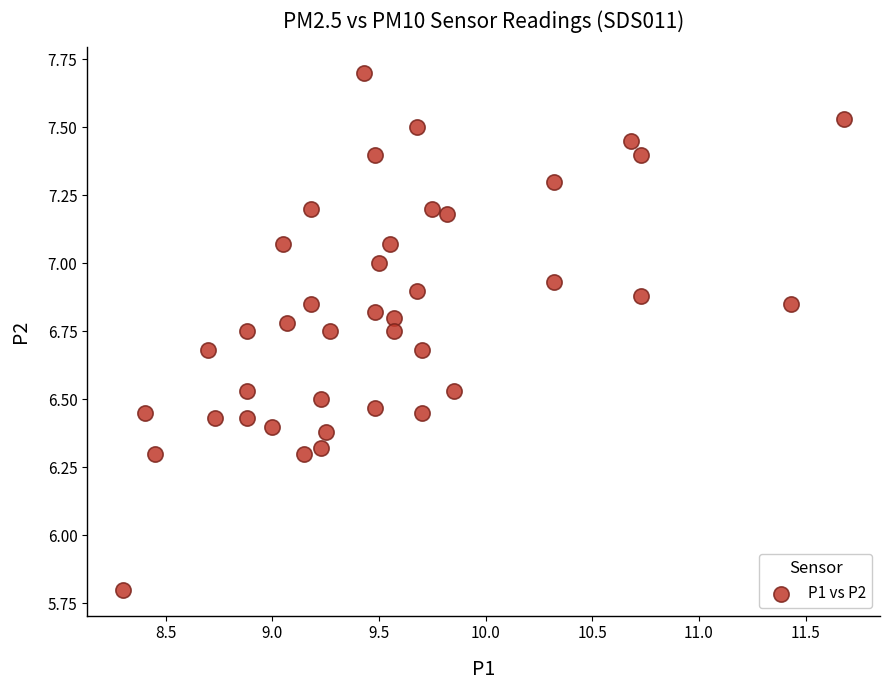

What is the range of X values (max minus min)?

3.4